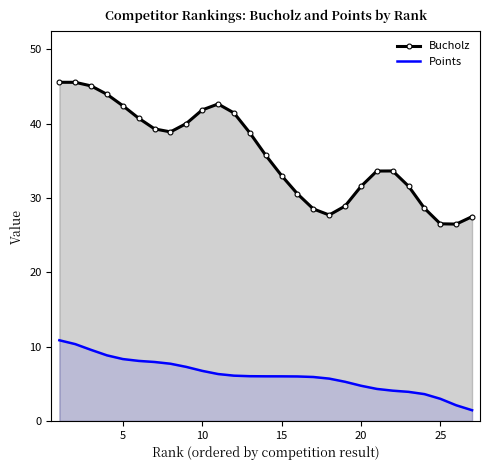

What is the smallest value displayed?

1.4